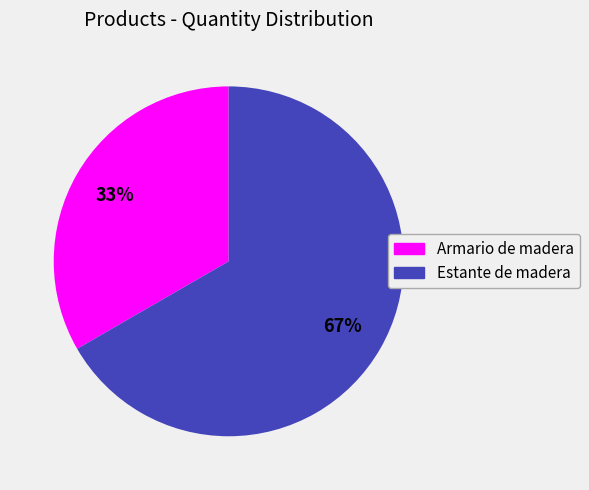

Is it true that Armario de madera is 28% of the pie?

False